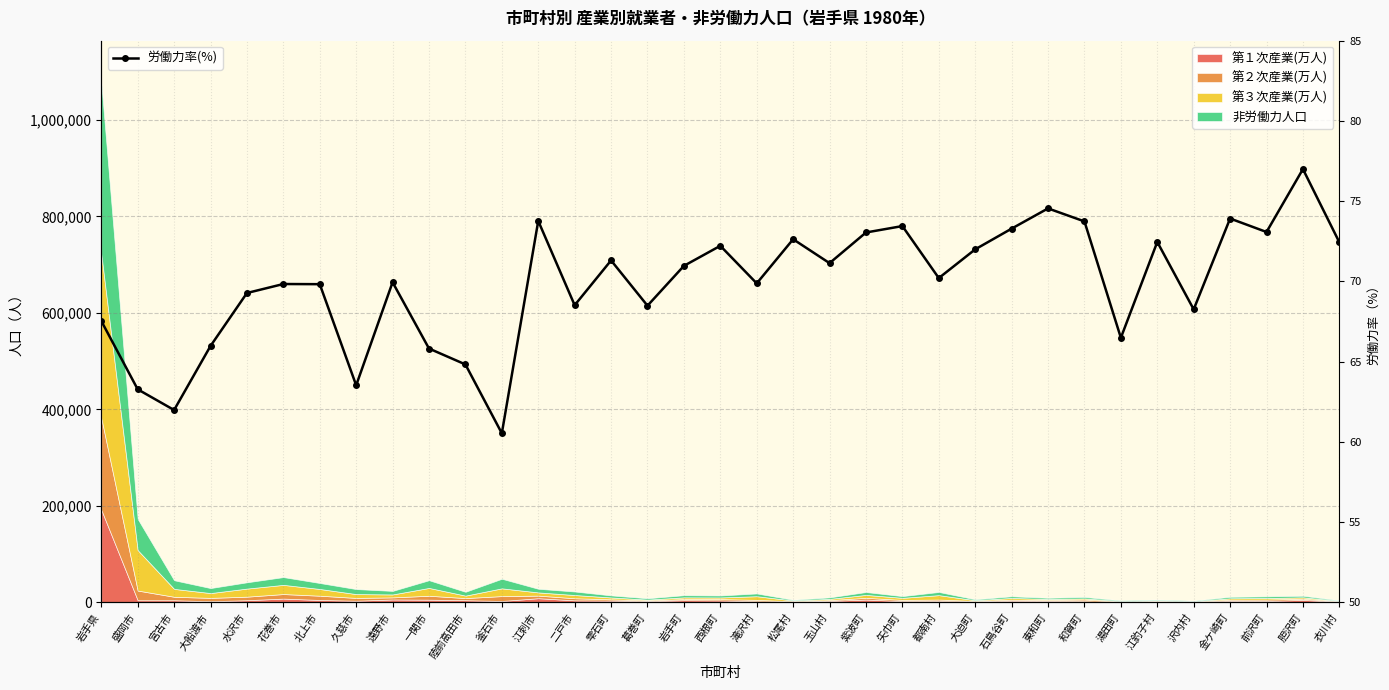

What is the maximum value shown in the chart?

77.0